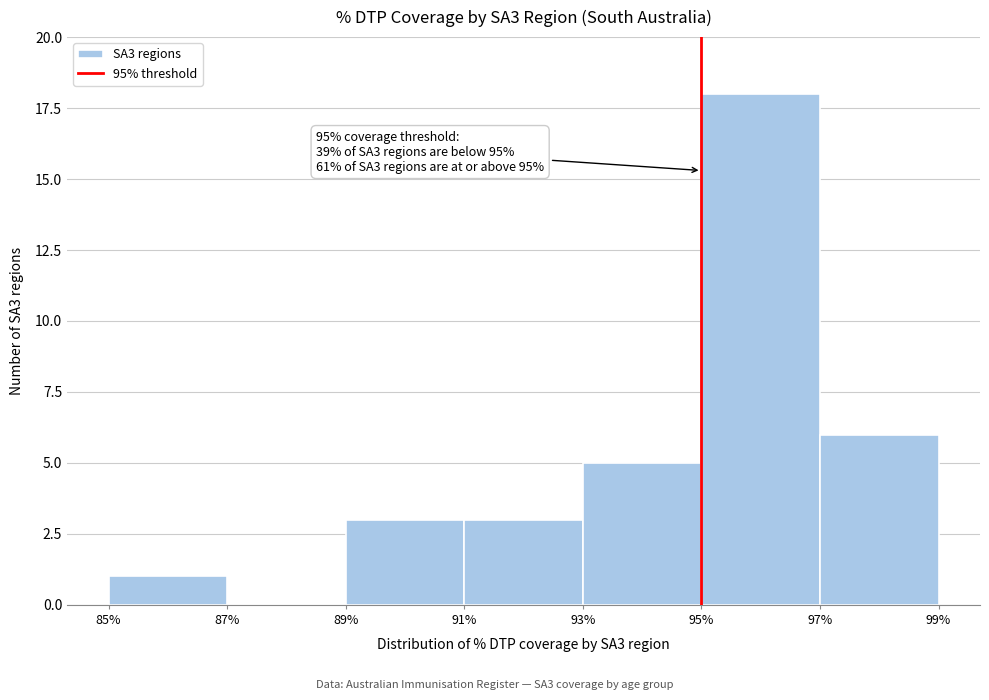

Over which range of the x-axis is the bar tallest?

95% to 97%